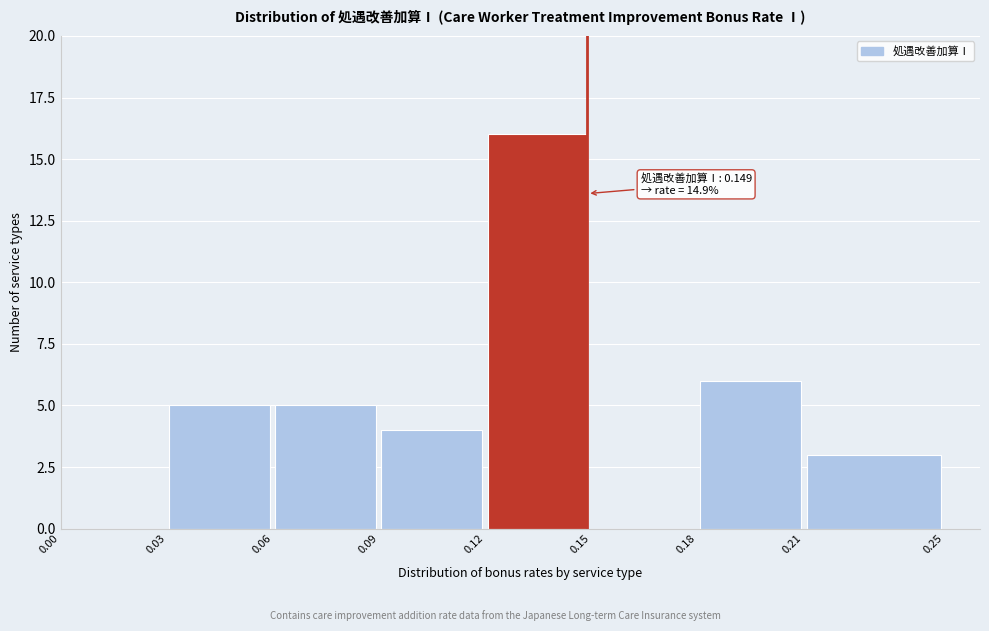

Which range on the x-axis has the tallest bar?

0.12 to 0.15